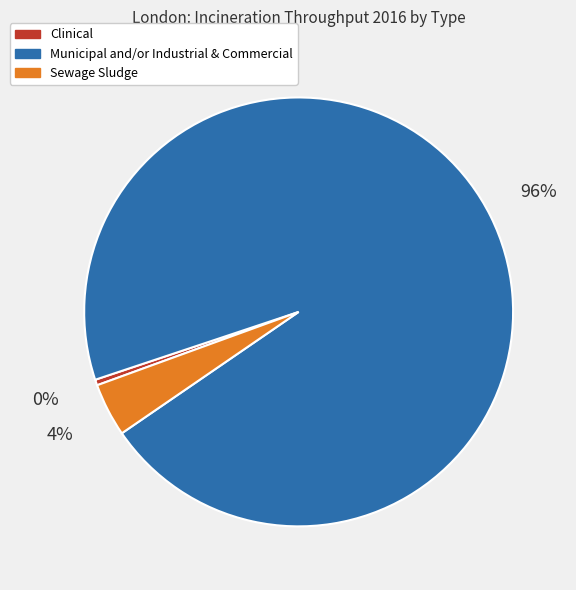

What is the largest slice in the pie chart?

Municipal and/or Industrial & Commercial